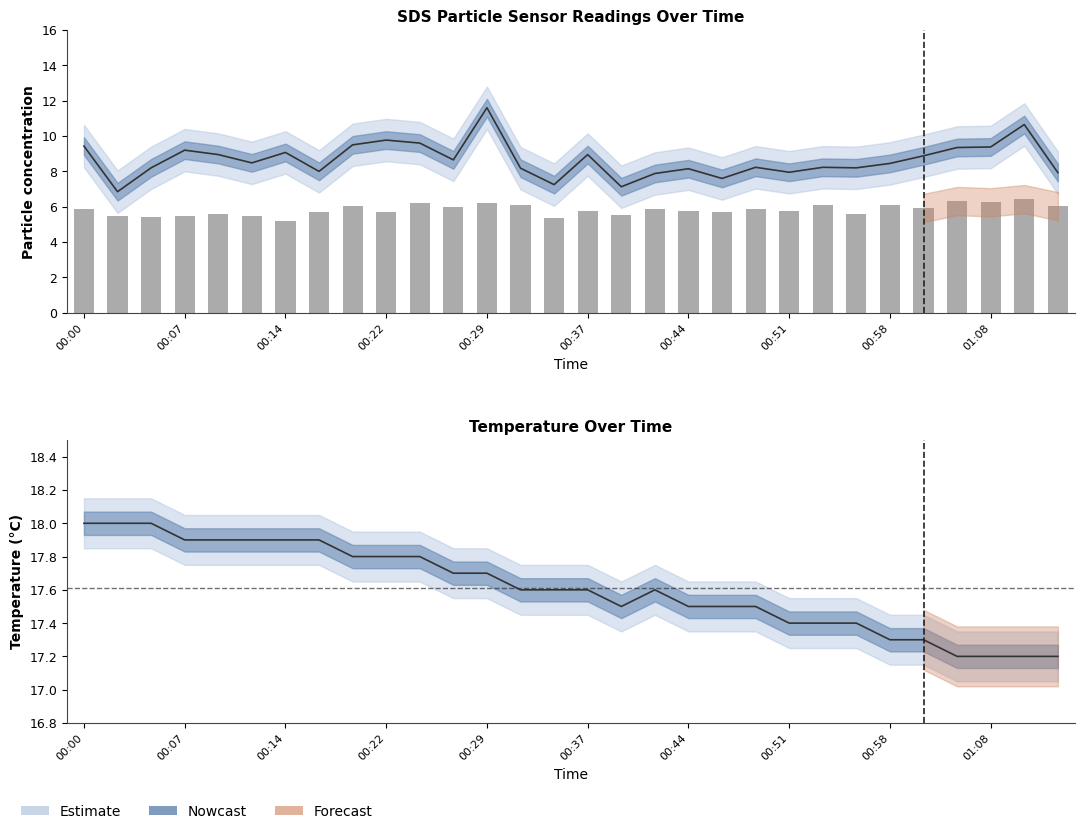

True or false: the data shows 10.3 at 11.

False